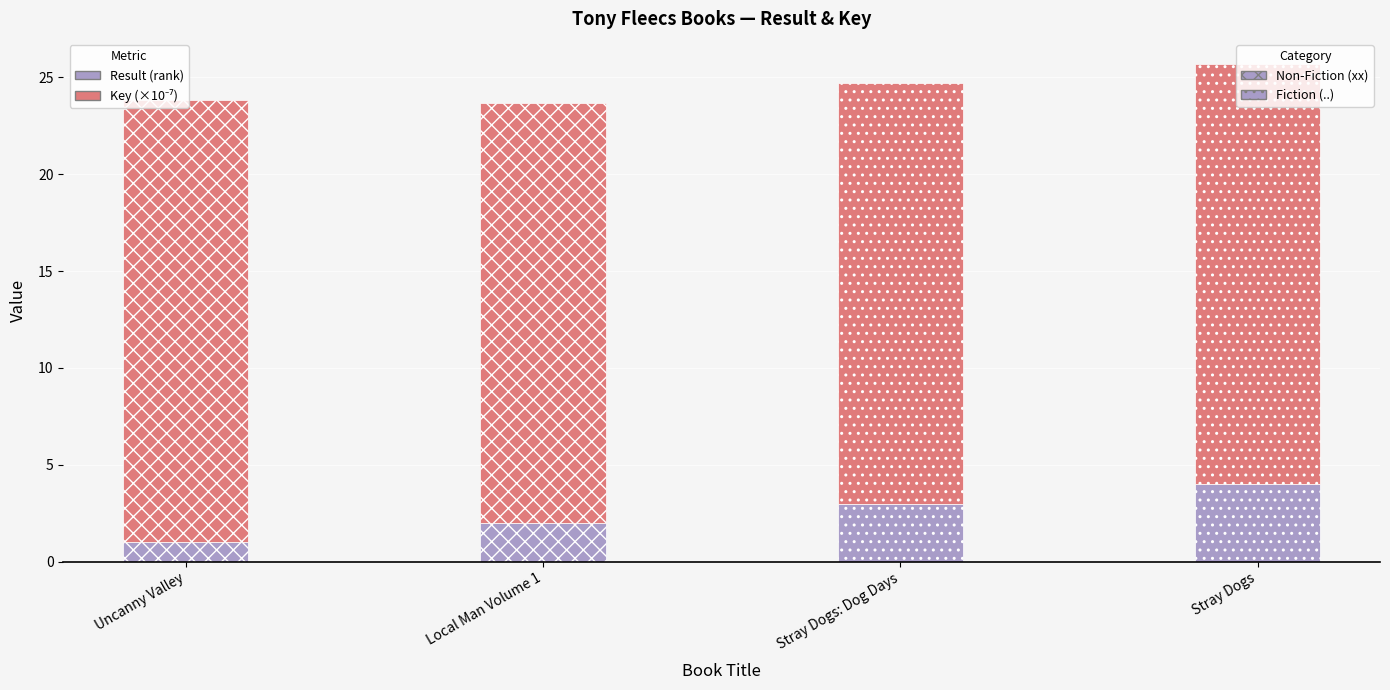

What is the total value across all series at Stray Dogs: Dog Days?

24.7